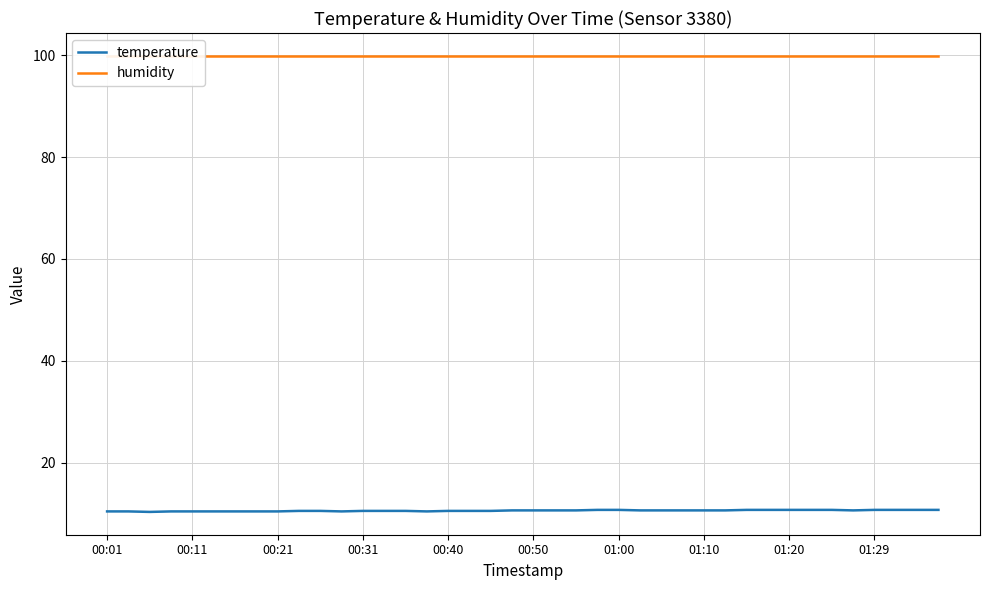

Rank the series by their average value, from lowest to highest.

temperature, humidity